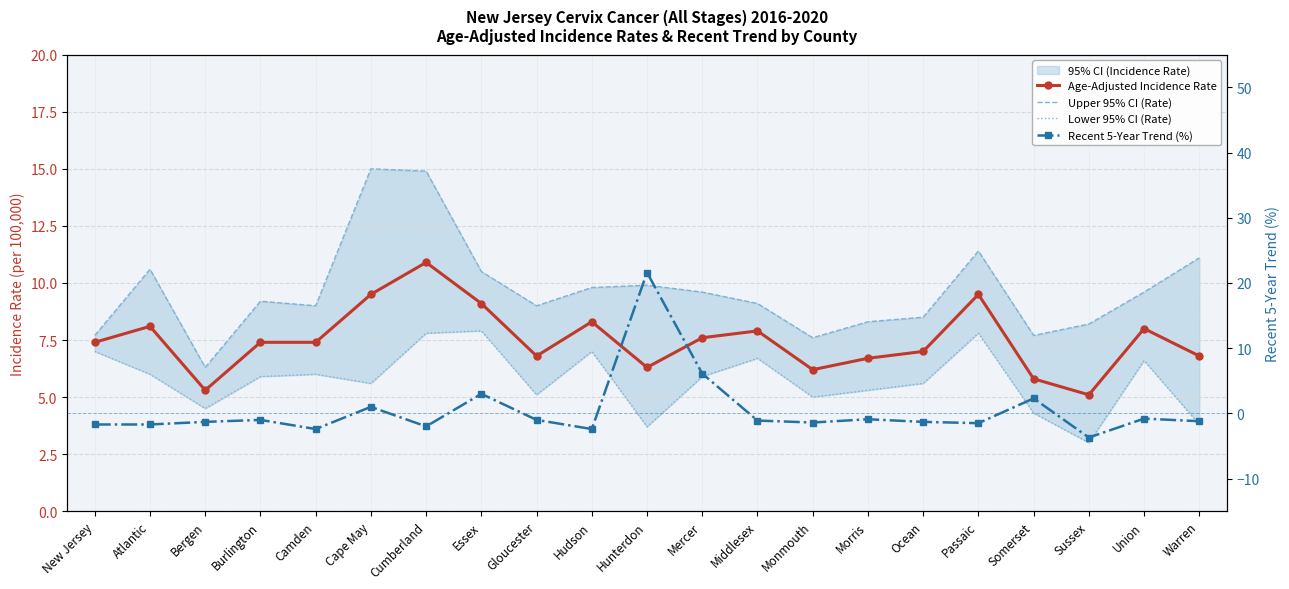

At Ocean, list the series in order from largest to smallest.

Upper 95% CI (Rate), Age-Adjusted Incidence Rate, Lower 95% CI (Rate), Recent 5-Year Trend (%)